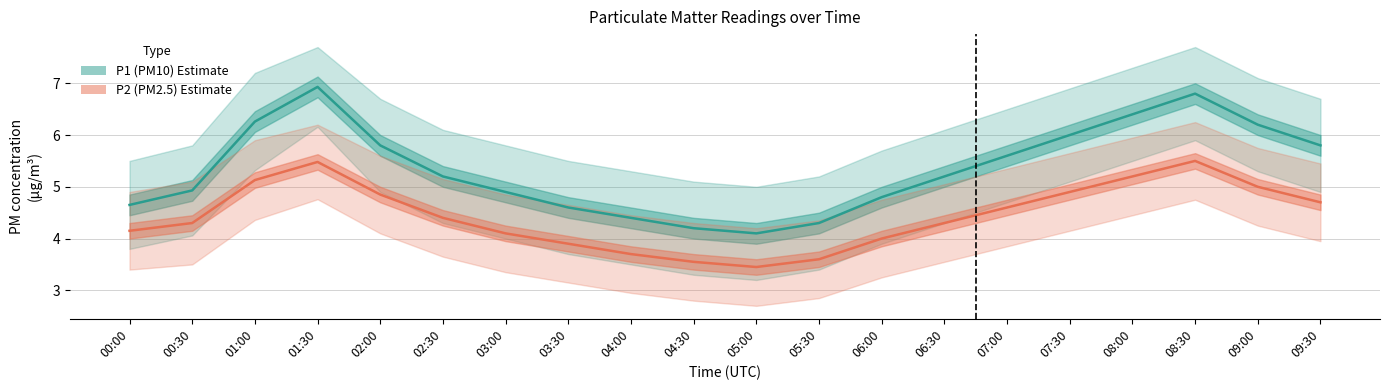

What is the difference between the highest and lowest values at 00:00?

0.5